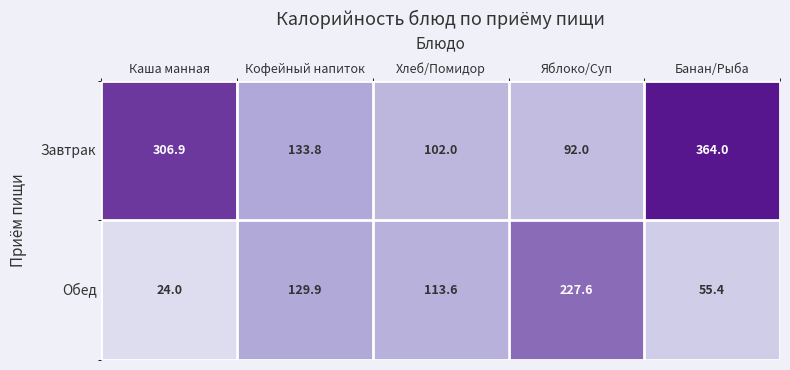

True or false: Завтрак has a value of 364.0 at Банан/Рыба.

True